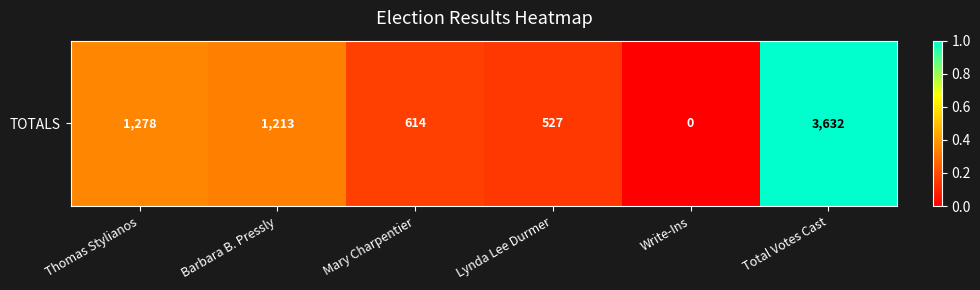

What is the difference between the values at Mary Charpentier and Total Votes Cast?

0.8